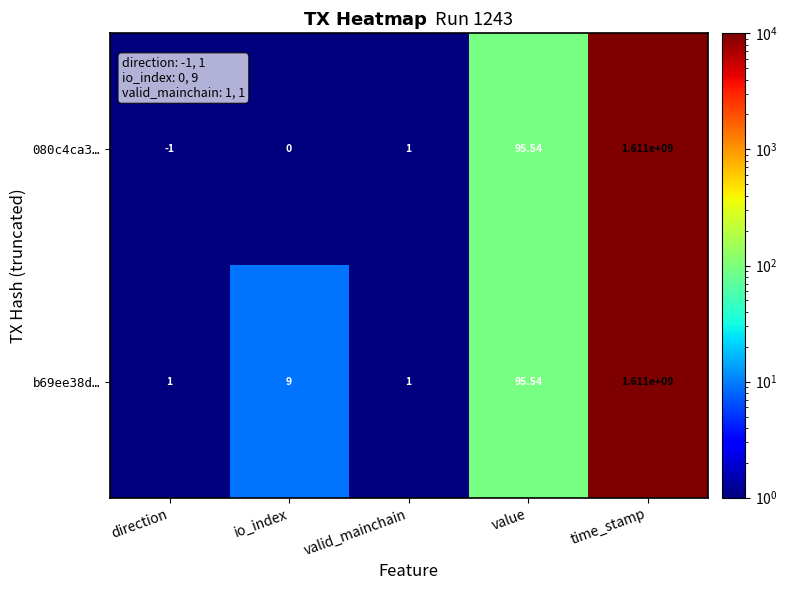

Which series changed the most between io_index and time_stamp?

080c4ca3…